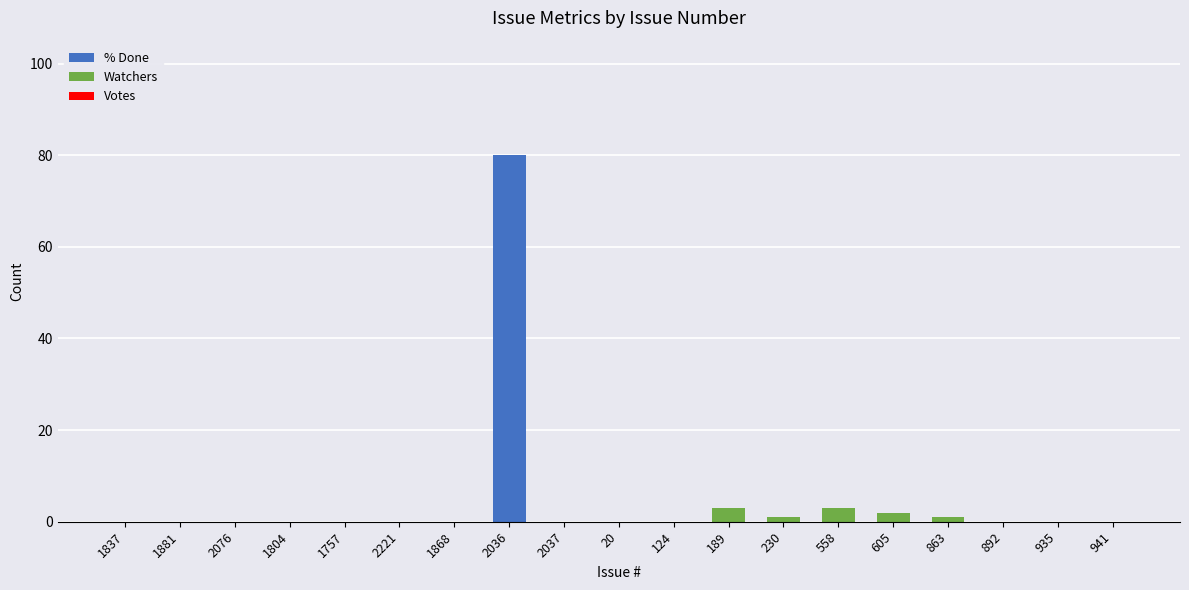

Are the bars grouped side by side (vs. stacked)?

No